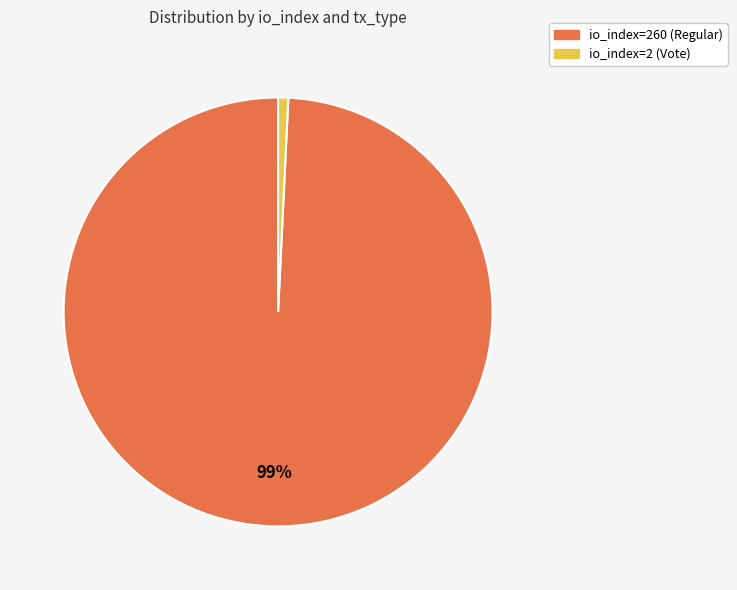

Does any single category account for the majority?

Yes